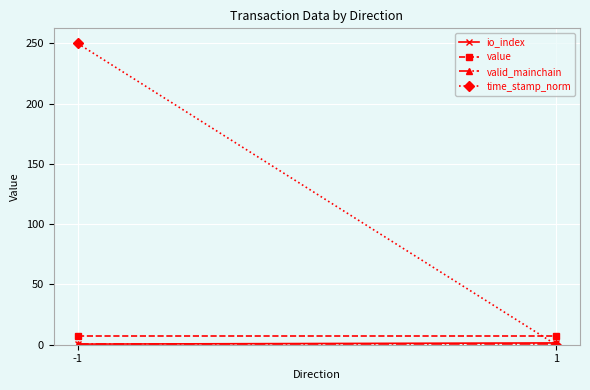

How many io_index values are between 0 and 1?

1